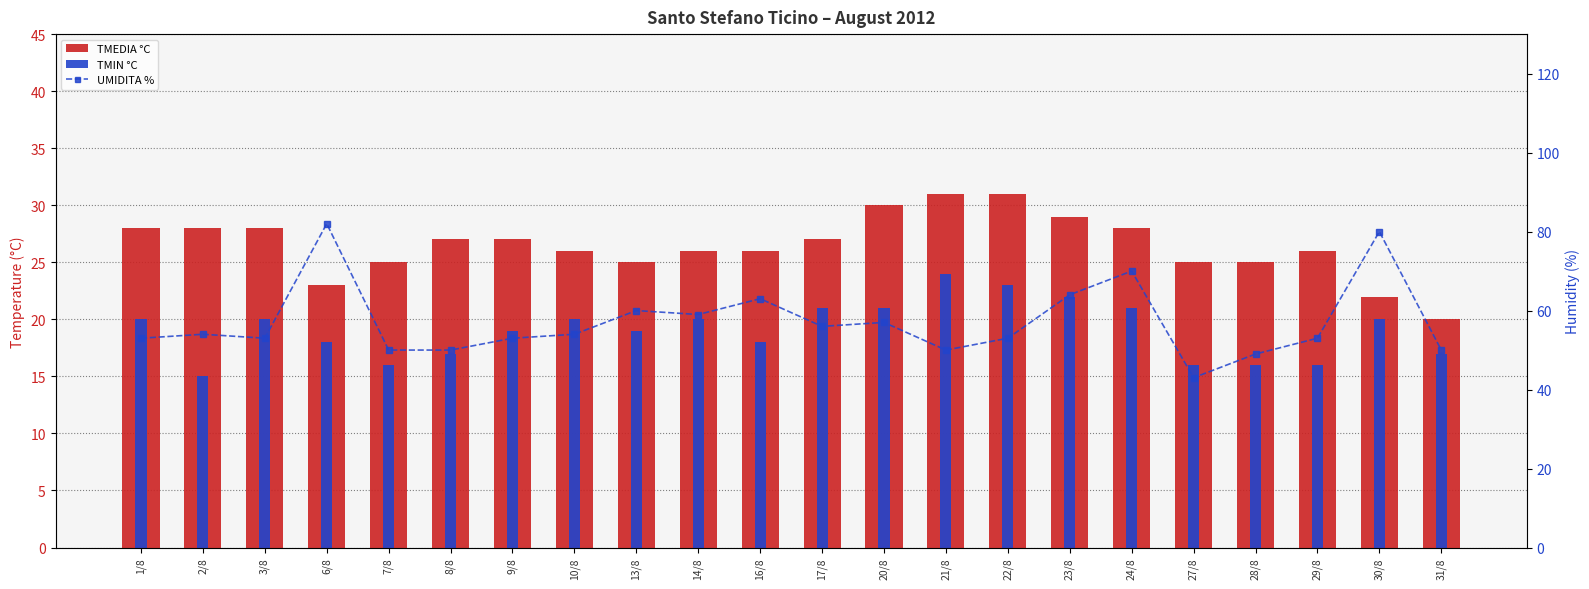

What is the difference between the TMEDIA °C values at 3/8 and 30/8?

6